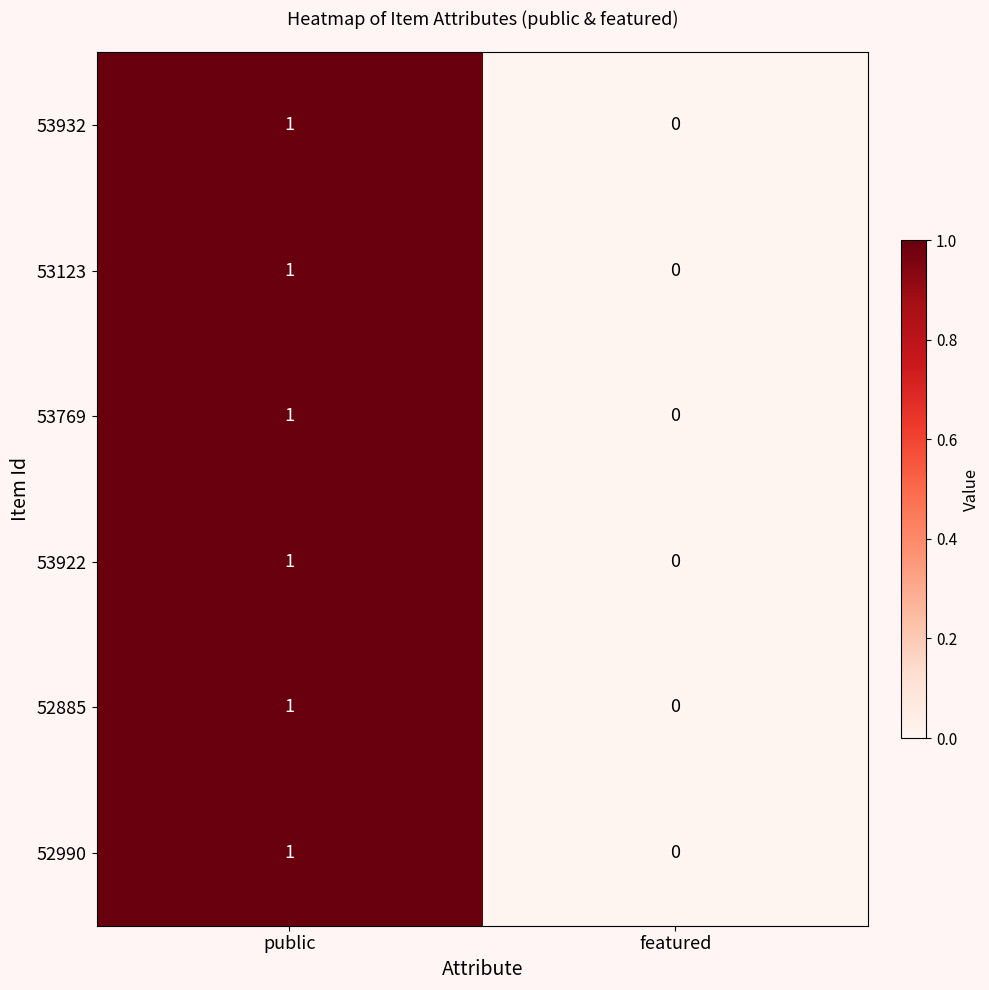

Where is 52885 nearest to the value 0?

featured